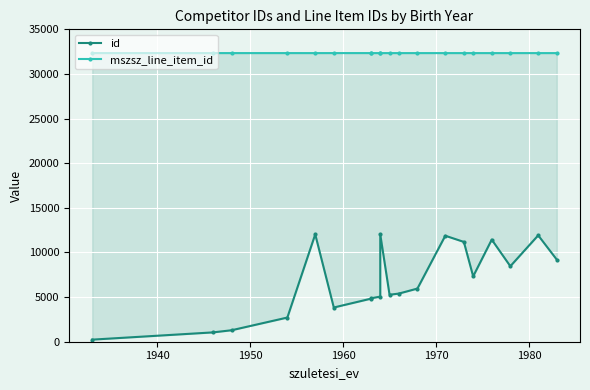

How many data points in id are less than 5955?

10